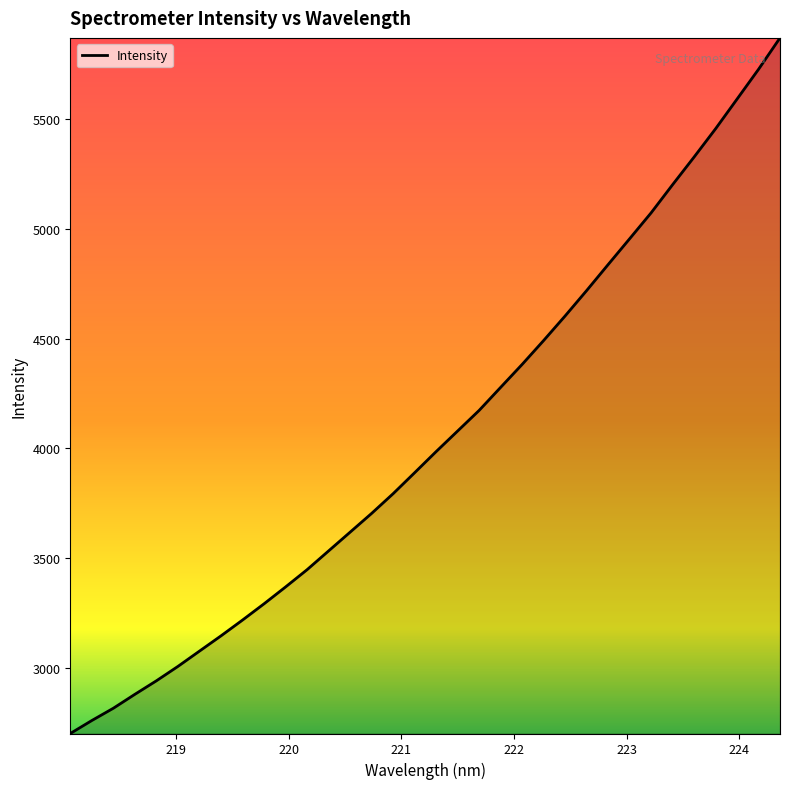

What is the minimum value shown in the chart?

2702.1